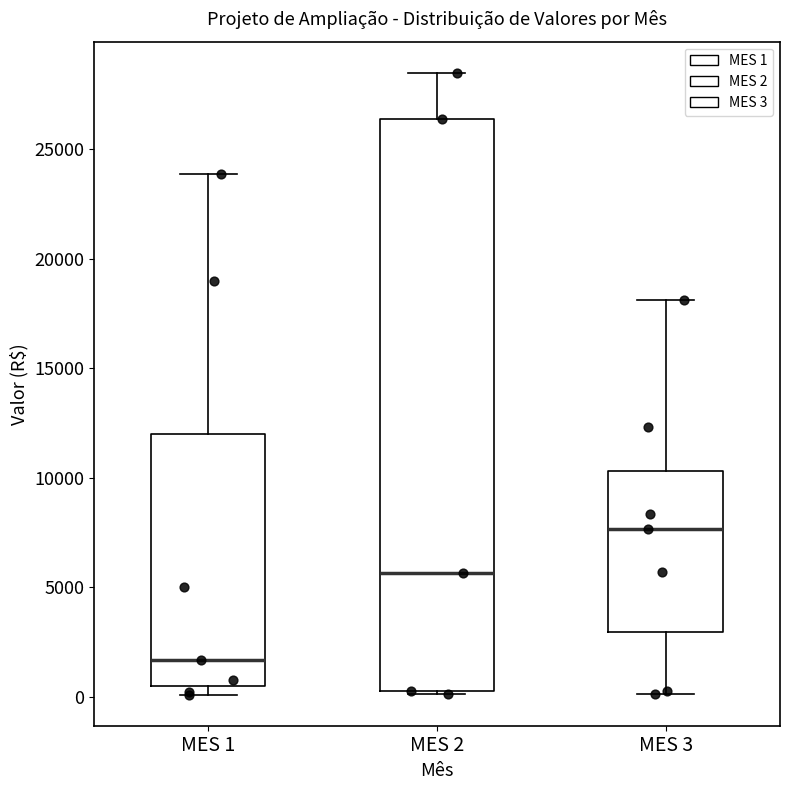

Where does the median line of the box for MES 1 sit on the y-axis? The values are not printed on the chart, so give them approximately, as read against the axis.

1500